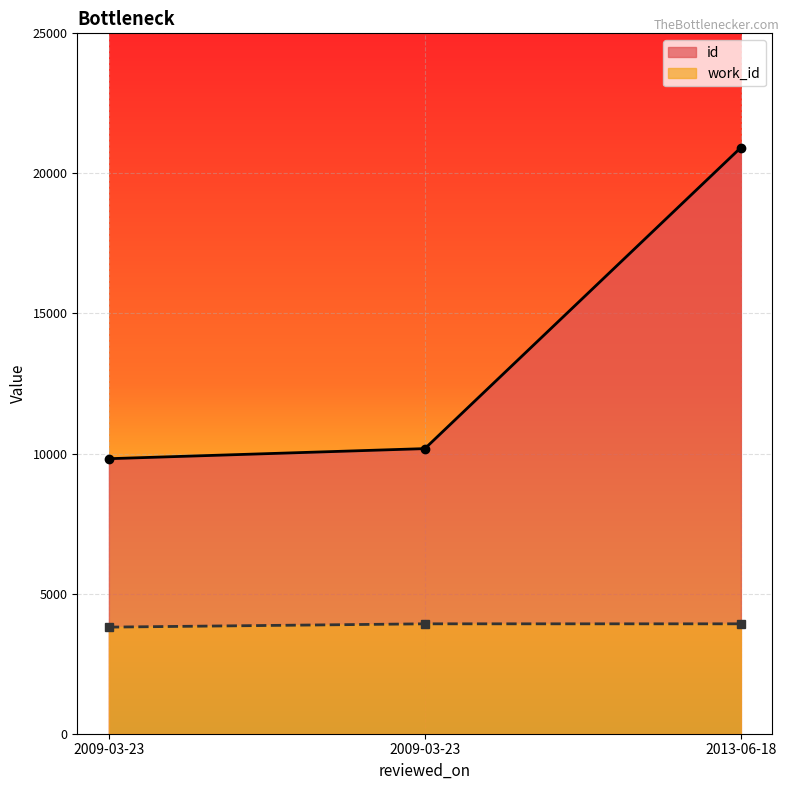

At which category is the sum across all series the highest?

2013-06-18